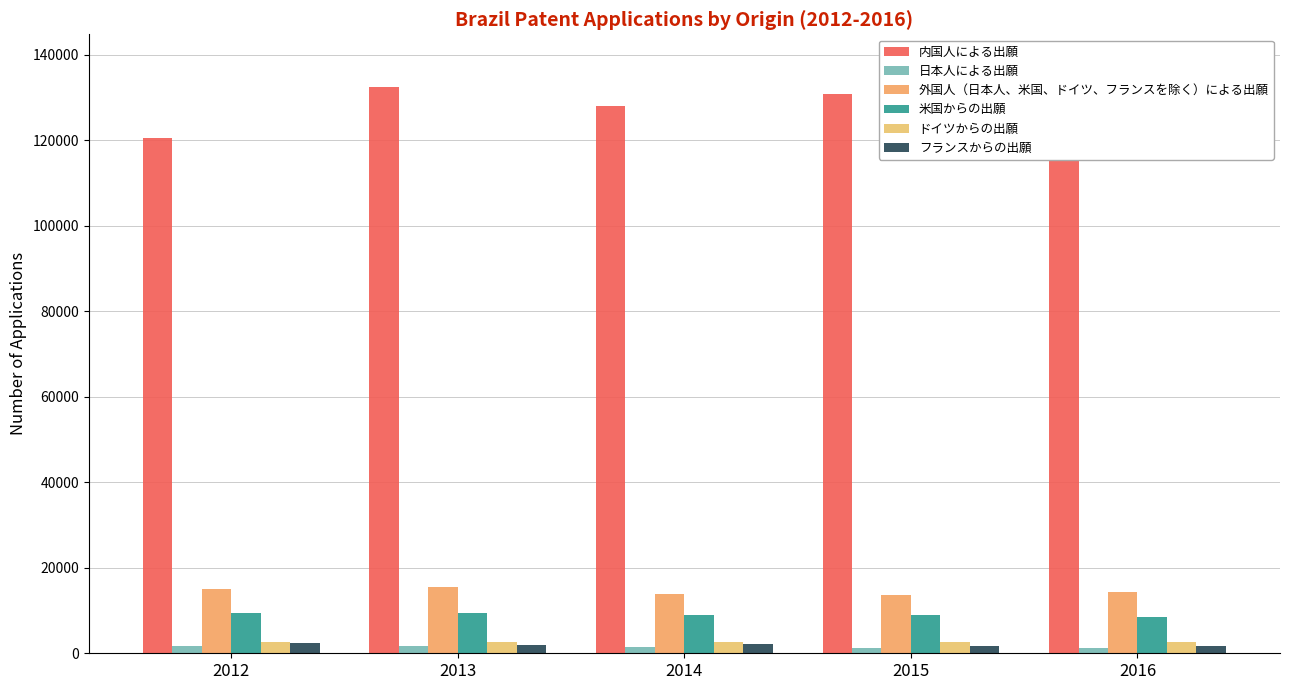

The 外国人（日本人、米国、ドイツ、フランスを除く）による出願 series shows 14422 at 2016. True or false?

True